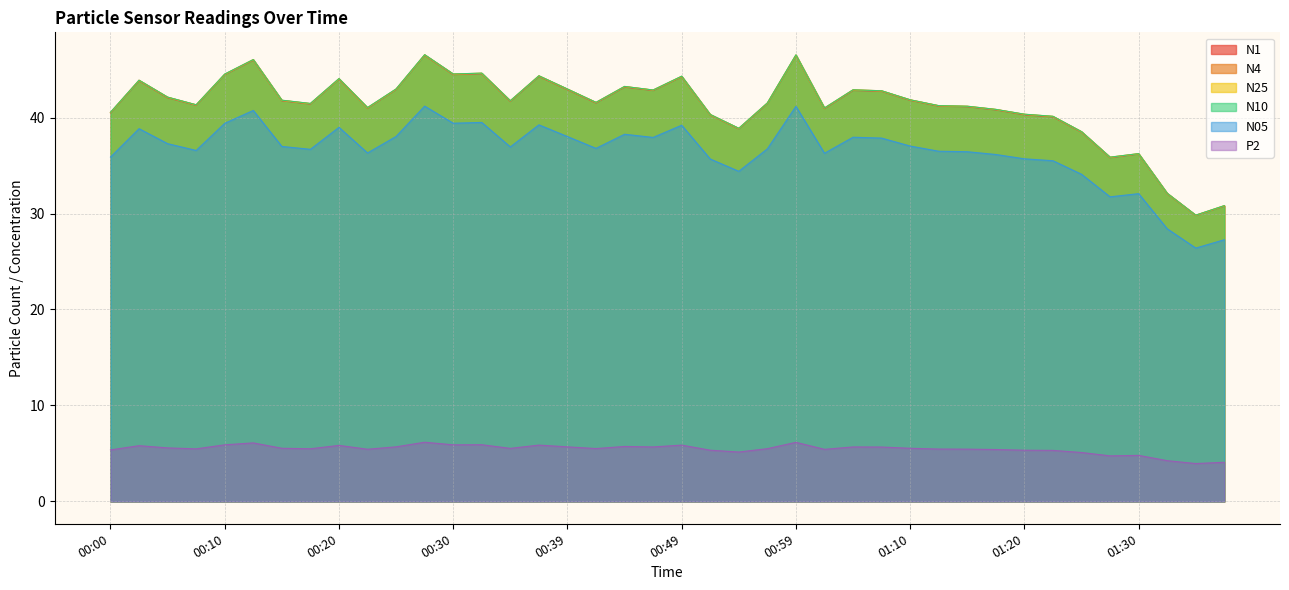

Count the number of data series in this chart.

6